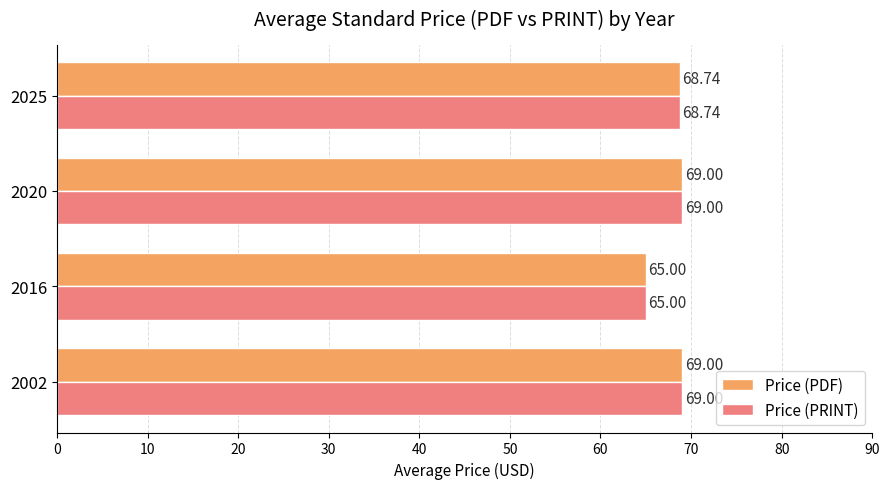

What is the difference between the maximum and minimum values in the Price (PDF) series?

4.0